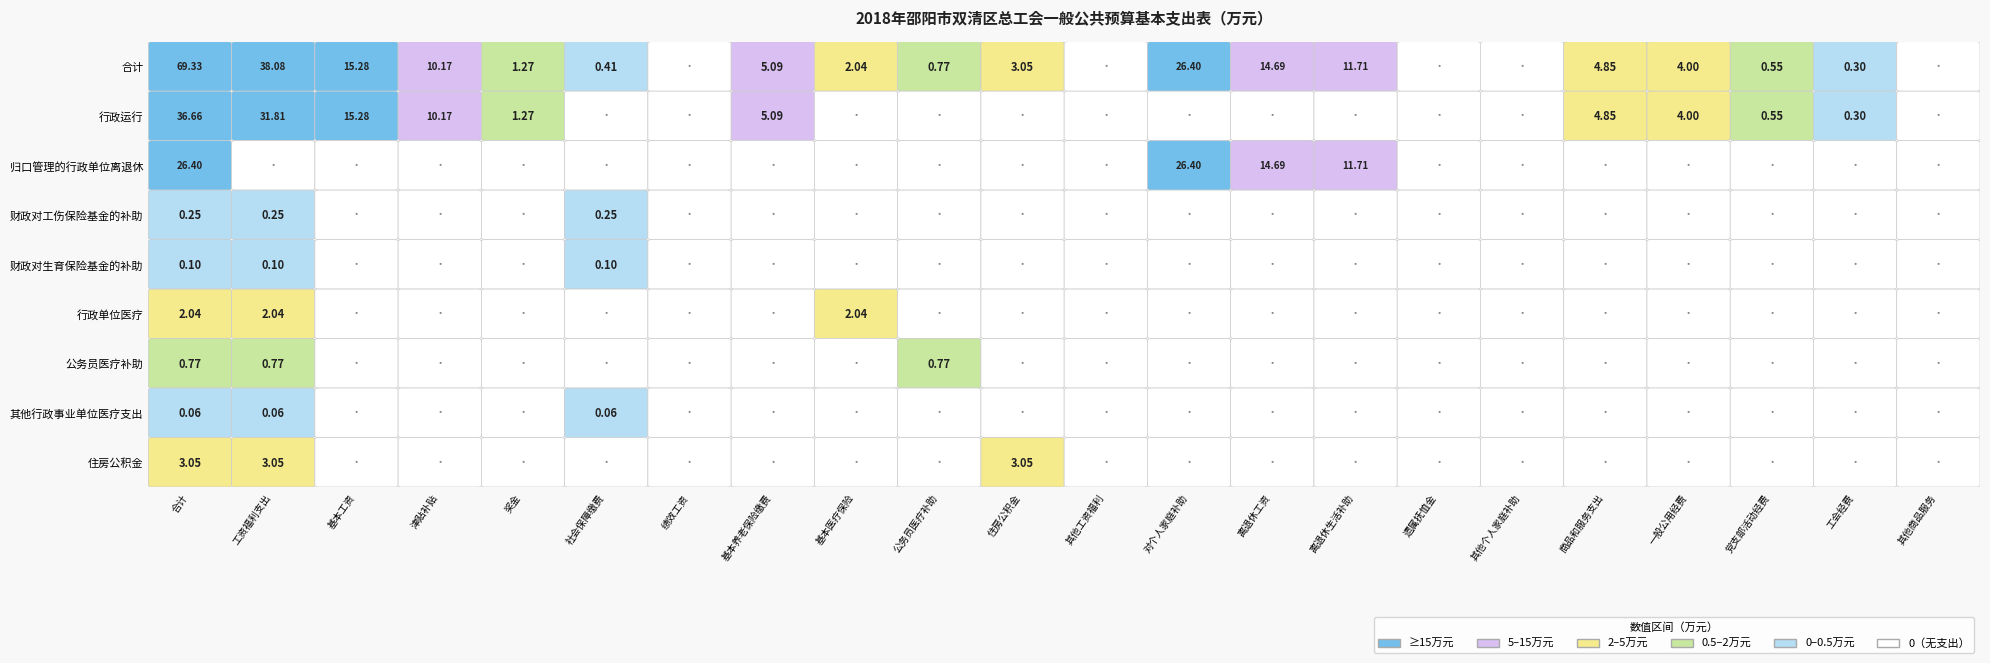

True or false: 公务员医疗补助 has a value of 0.0 at 17.

True